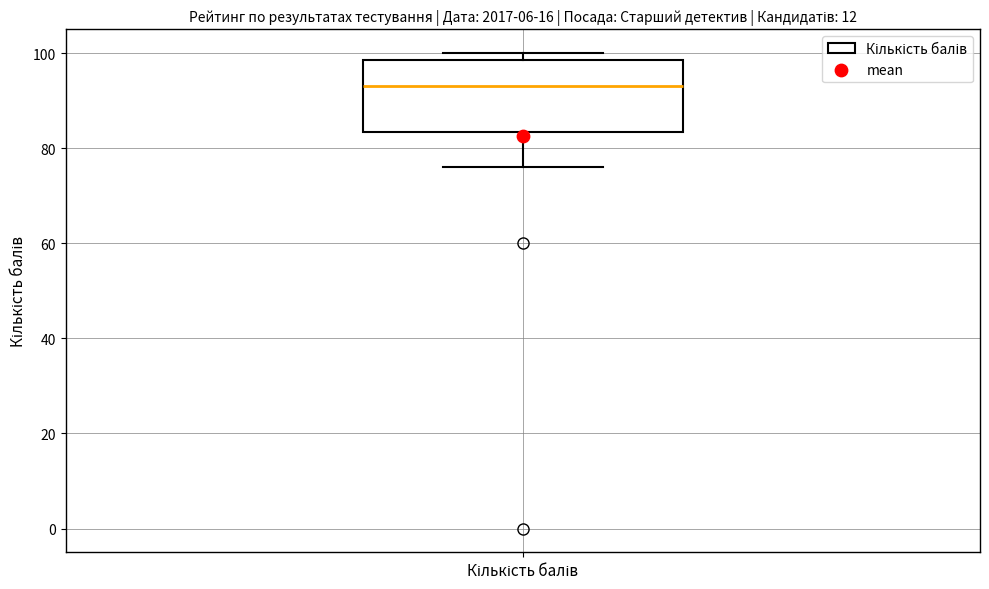

Read this box plot against the y-axis: the position of the median line, the range covered by the box, and the ends of both whiskers. The values are not printed on the chart, so give them approximately, as read against the axis.

median 94, box 84 to 98, whiskers 76 to 100